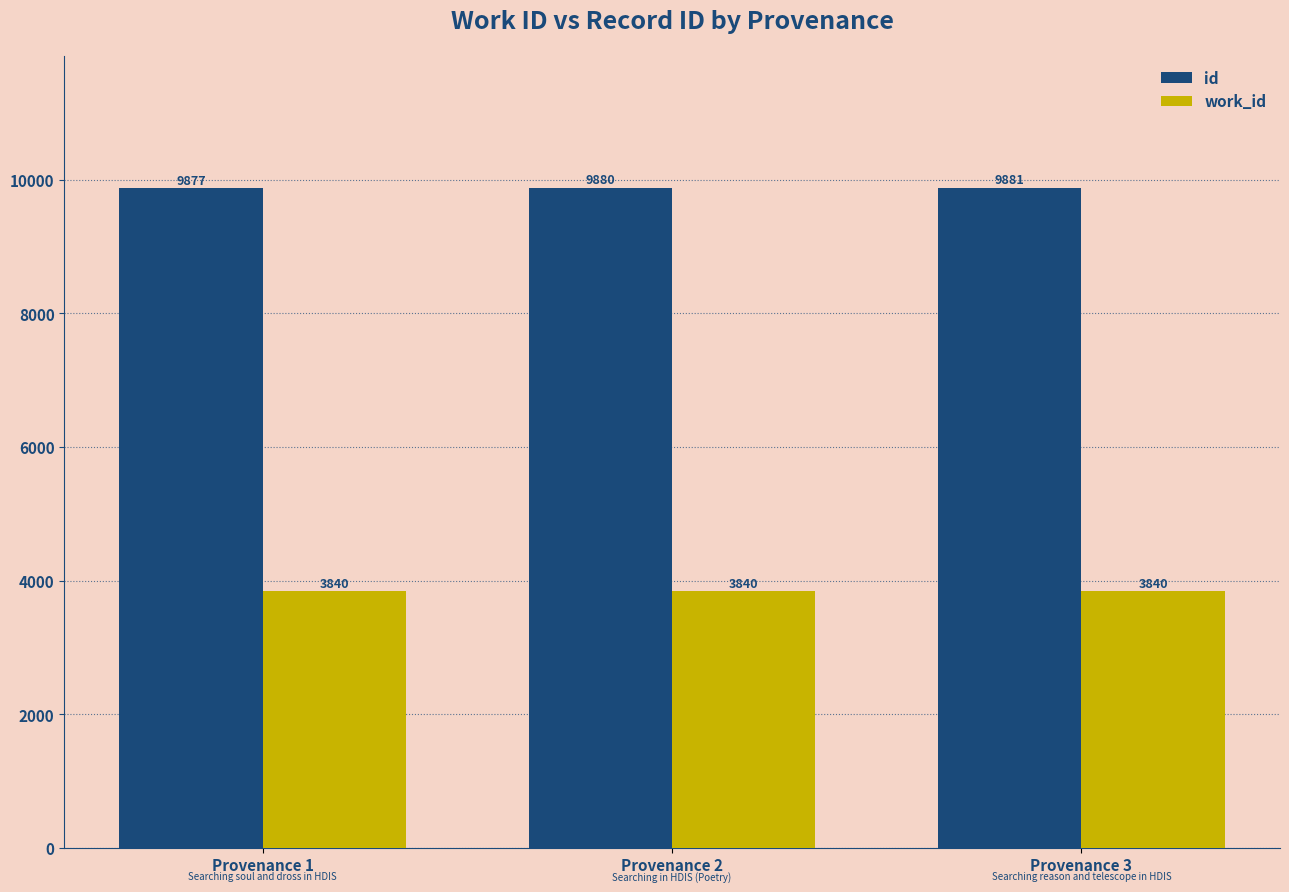

How many bars are there in each group?

2